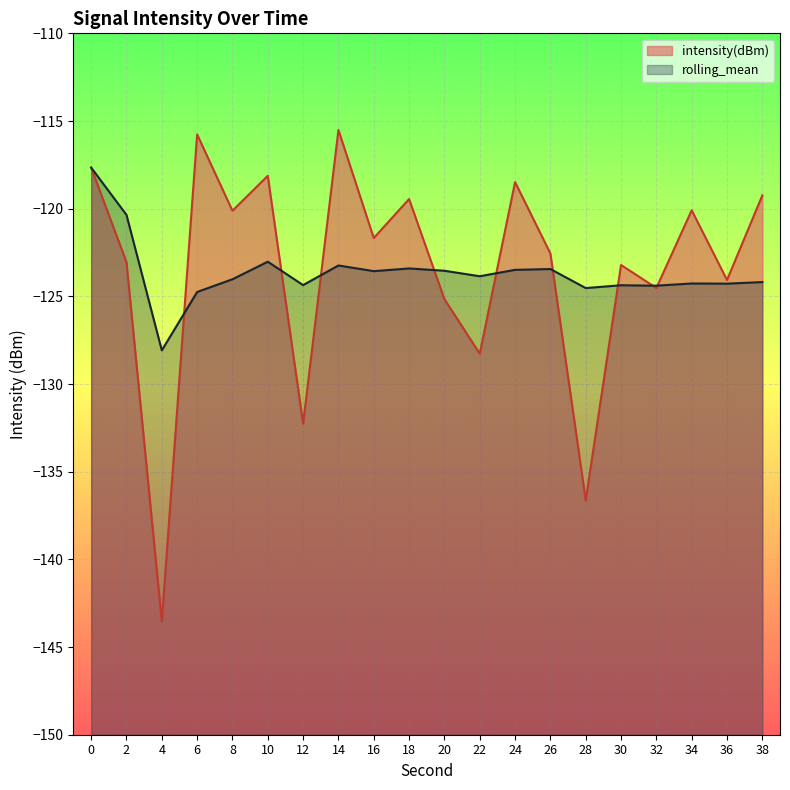

Does the chart display data point markers on the line(s)?

No